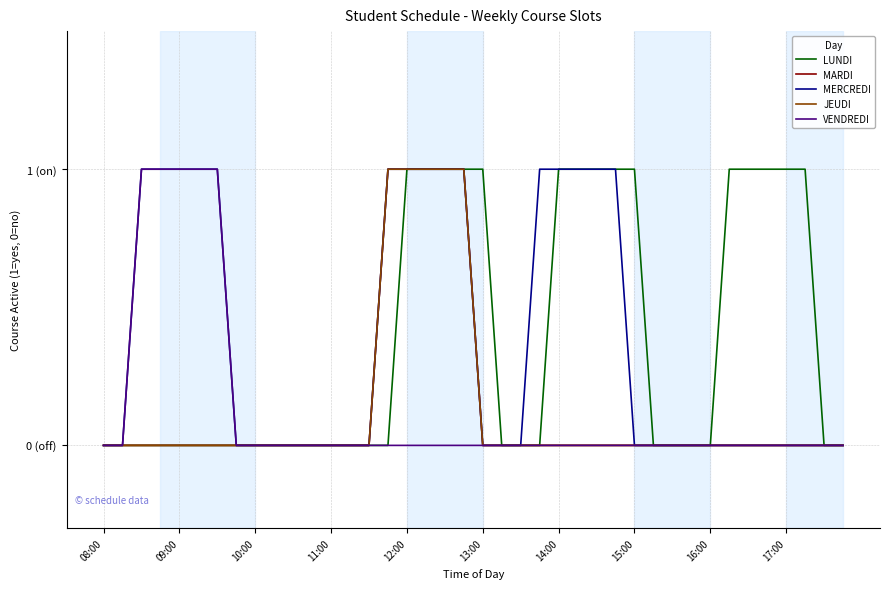

Reading left to right, transcribe all the data shown in this chart.

LUNDI: 0	0	0	0	0	0	0	0	0	0	0	0	0	0	0	0	1	1	1	1	1	0	0	0	1	1	1	1	1	0	0	0	0	1	1	1	1	1	0	0
MARDI: 0	0	0	0	0	0	0	0	0	0	0	0	0	0	0	1	1	1	1	1	0	0	0	0	0	0	0	0	0	0	0	0	0	0	0	0	0	0	0	0
MERCREDI: 0	0	1	1	1	1	1	0	0	0	0	0	0	0	0	1	1	1	1	1	0	0	0	1	1	1	1	1	0	0	0	0	0	0	0	0	0	0	0	0
JEUDI: 0	0	0	0	0	0	0	0	0	0	0	0	0	0	0	1	1	1	1	1	0	0	0	0	0	0	0	0	0	0	0	0	0	0	0	0	0	0	0	0
VENDREDI: 0	0	1	1	1	1	1	0	0	0	0	0	0	0	0	0	0	0	0	0	0	0	0	0	0	0	0	0	0	0	0	0	0	0	0	0	0	0	0	0